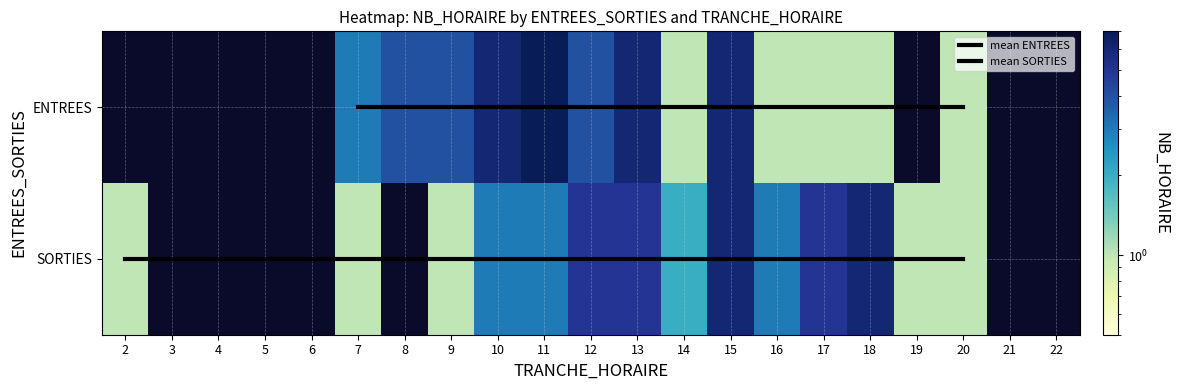

The value of SORTIES at 3 is 0. True or false?

True